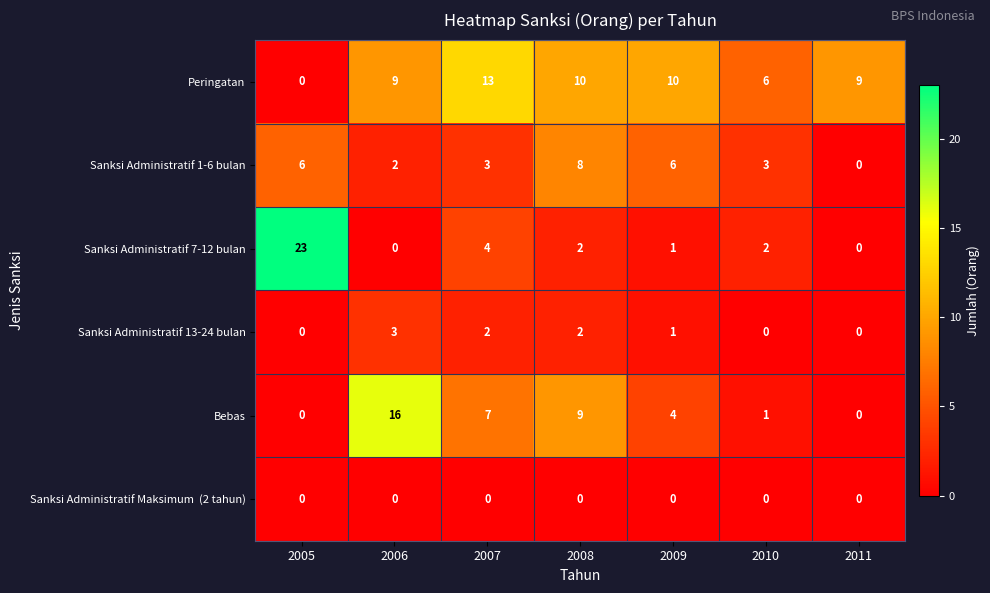

What value does the Sanksi Administratif 1-6 bulan series have at 2010?

3